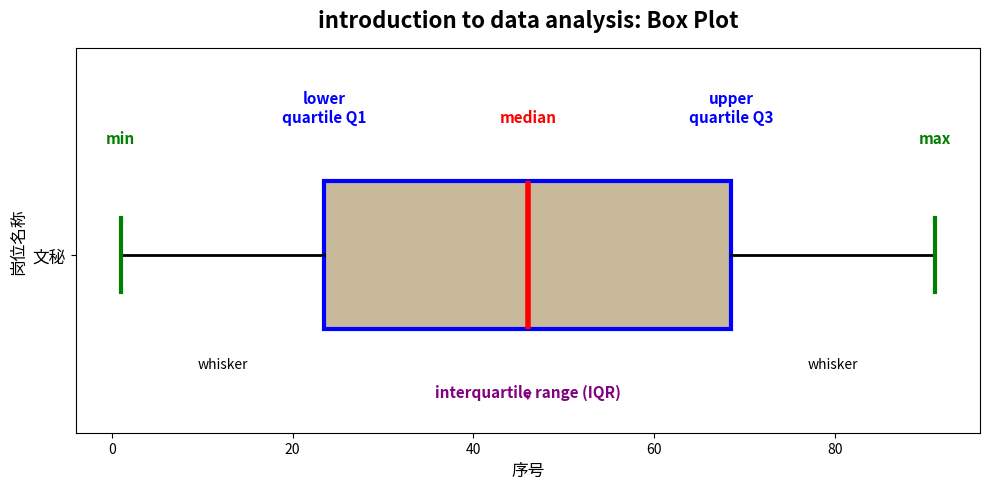

Where is the left edge of the box for 文秘 on the x-axis? The values are not printed on the chart, so give them approximately, as read against the axis.

24